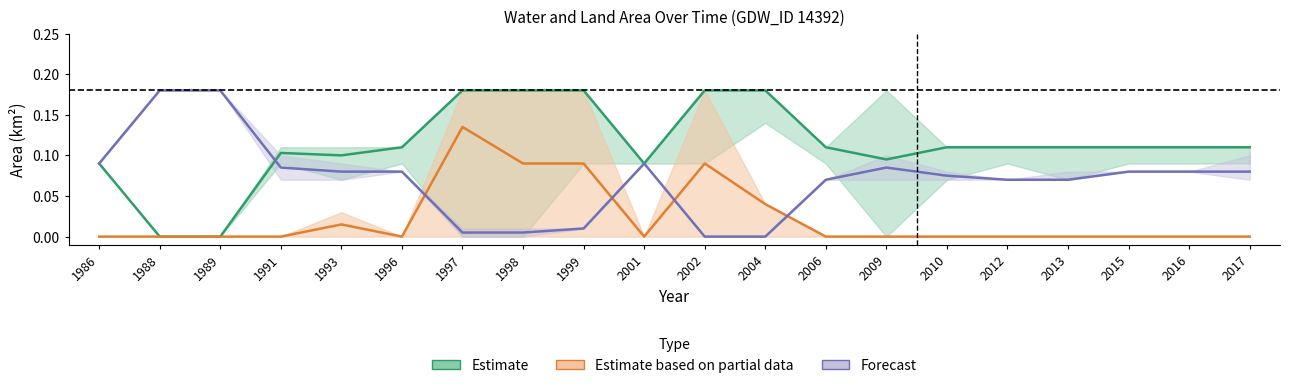

What is the approximate value of Estimate (waterArea) at 2015?

0.1